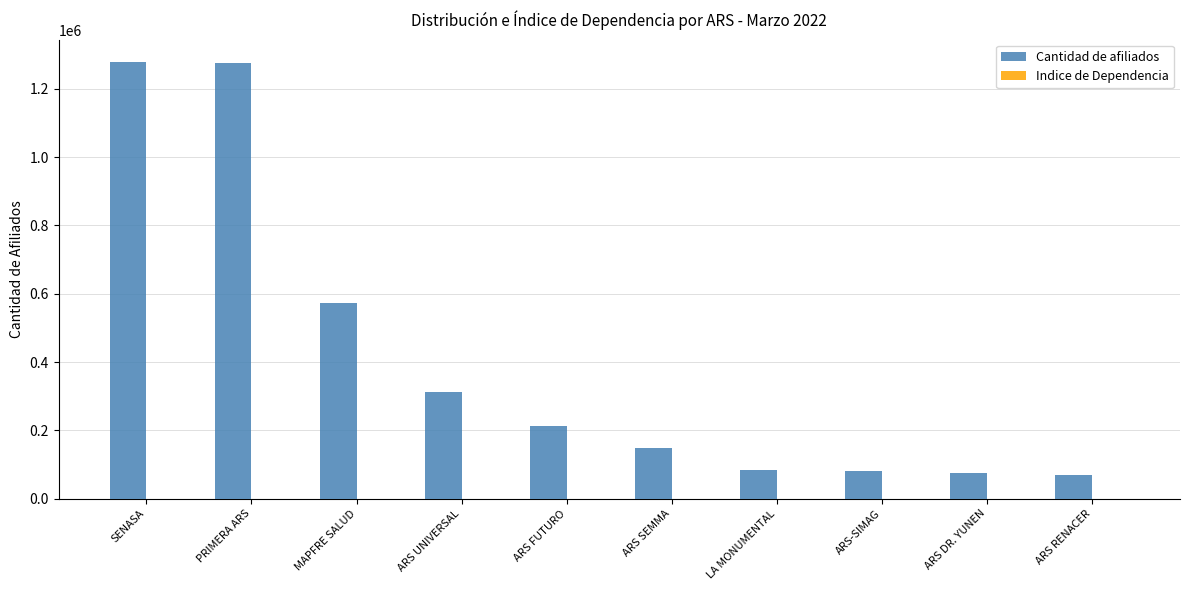

True or false: Cantidad de afiliados has a value of 192426.6 at ARS SEMMA.

False